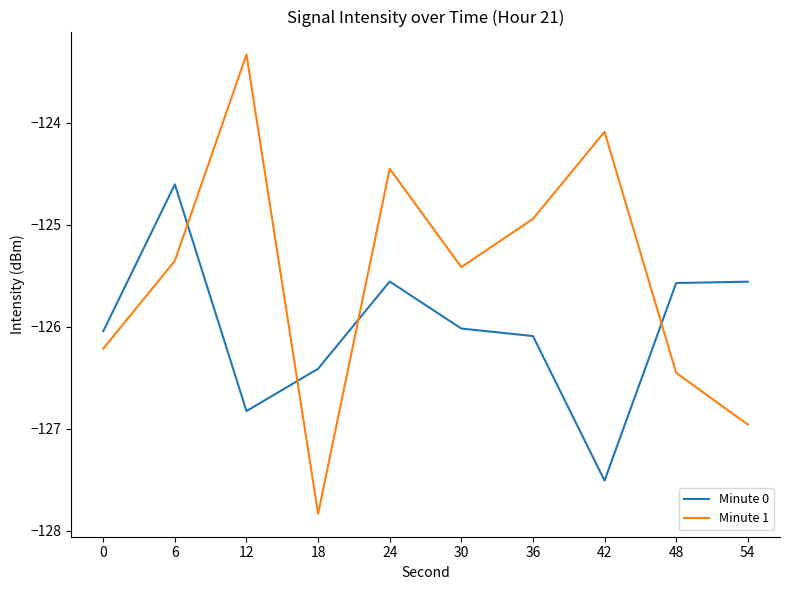

What is the smallest value displayed?

-127.8